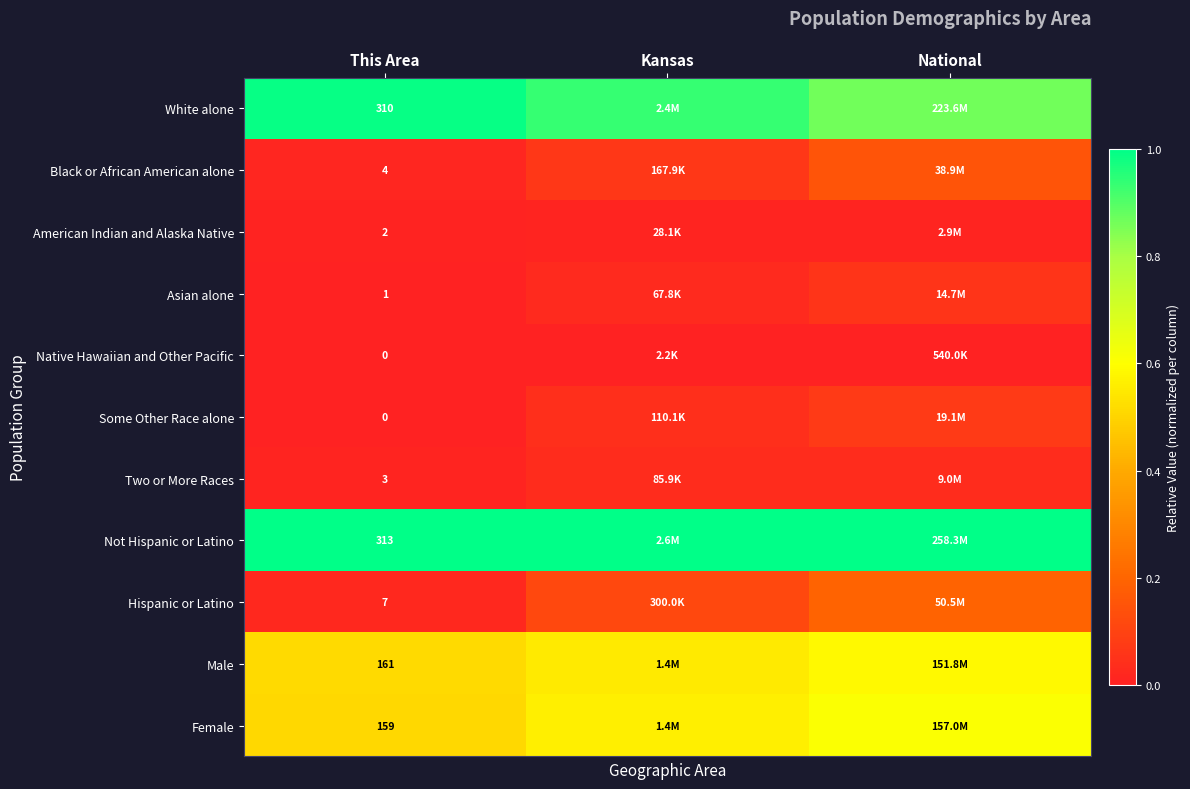

Is the value of American Indian and Alaska Native at This Area greater than the value of Female at This Area?

No